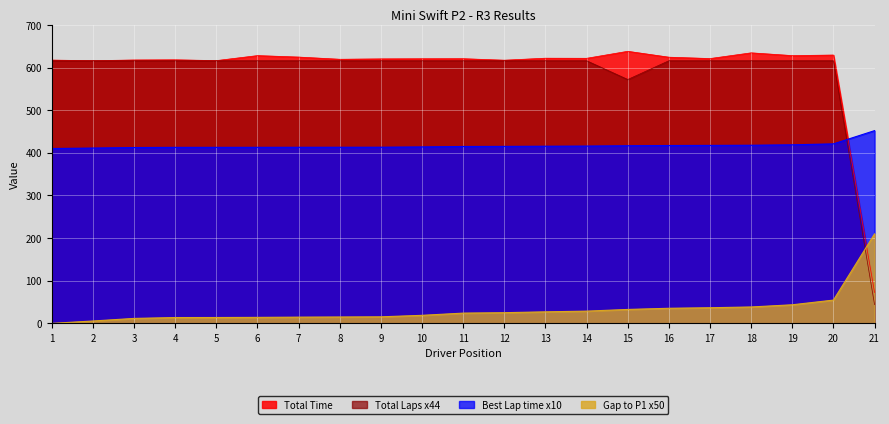

What is the value of the Gap to P1 point at the 4th from the left?

13.7